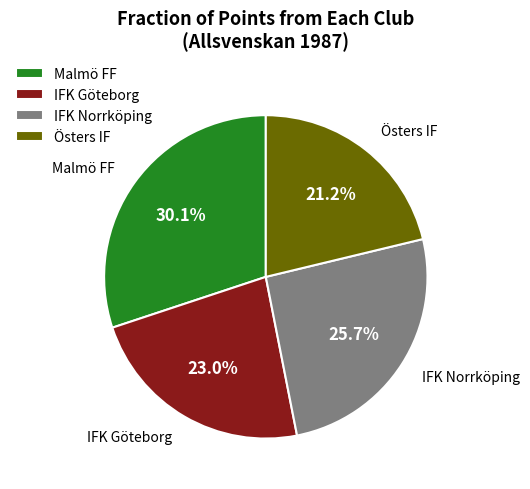

How many segments does this pie chart have?

4